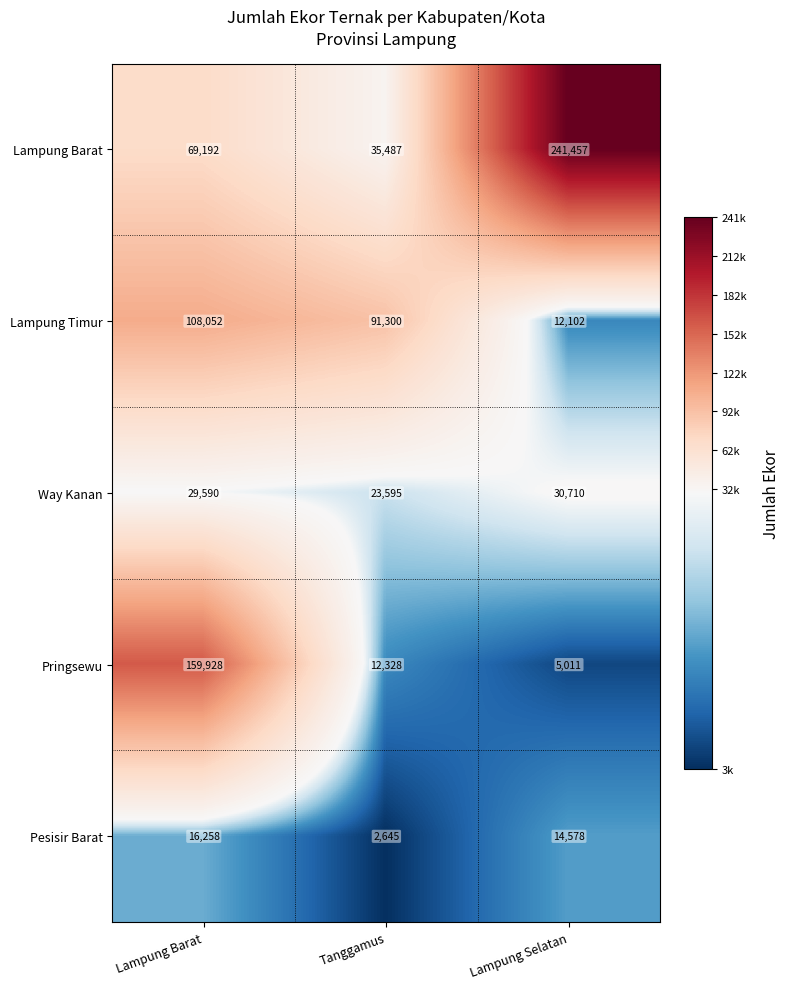

At which label is Pringsewu closest to 82469?

Tanggamus